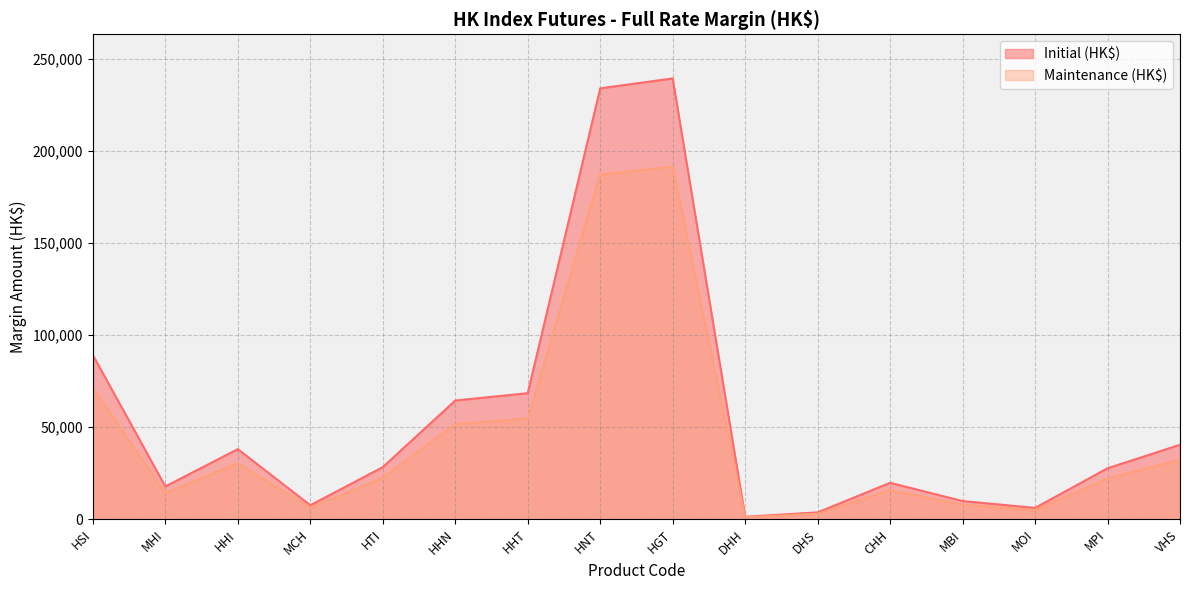

List the labels in order of Initial (HK$) value, largest first.

HGT, HNT, HSI, HHT, HHN, VHS, HHI, HTI, MPI, CHH, MHI, MBI, MCH, MOI, DHS, DHH